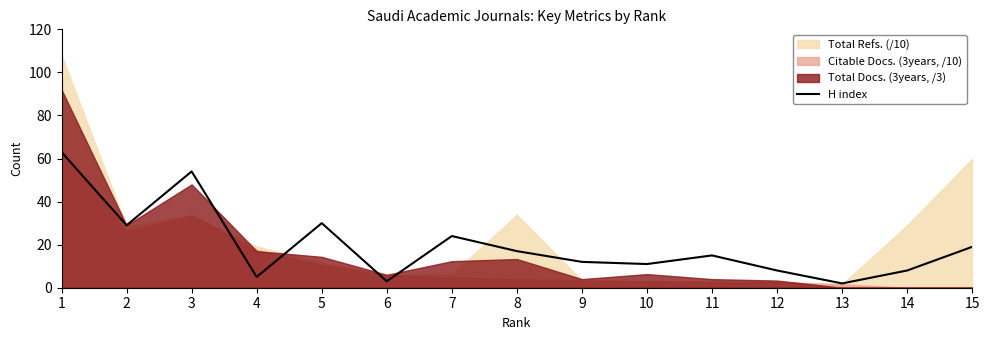

The chart shows a value of 29 at 2. True or false?

True